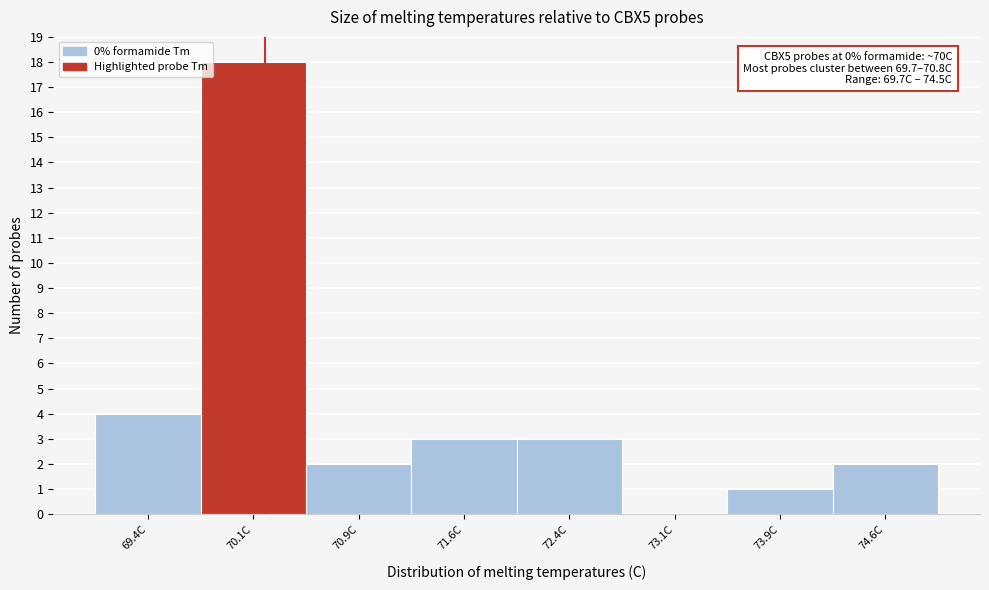

Over which range of the x-axis is the bar tallest?

69.75 to 70.50